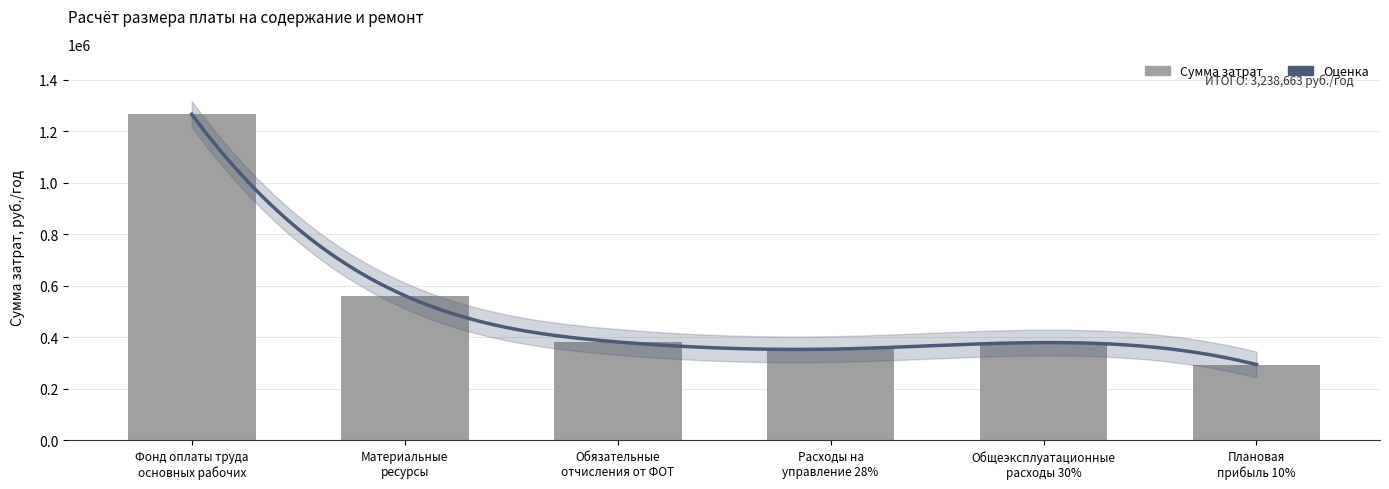

What is the label of the 1st bar from the left?

Фонд оплаты труда
основных рабочих